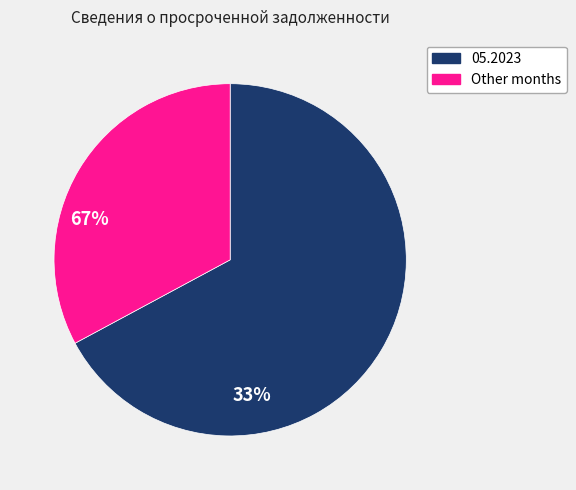

How many segments does this pie chart have?

2